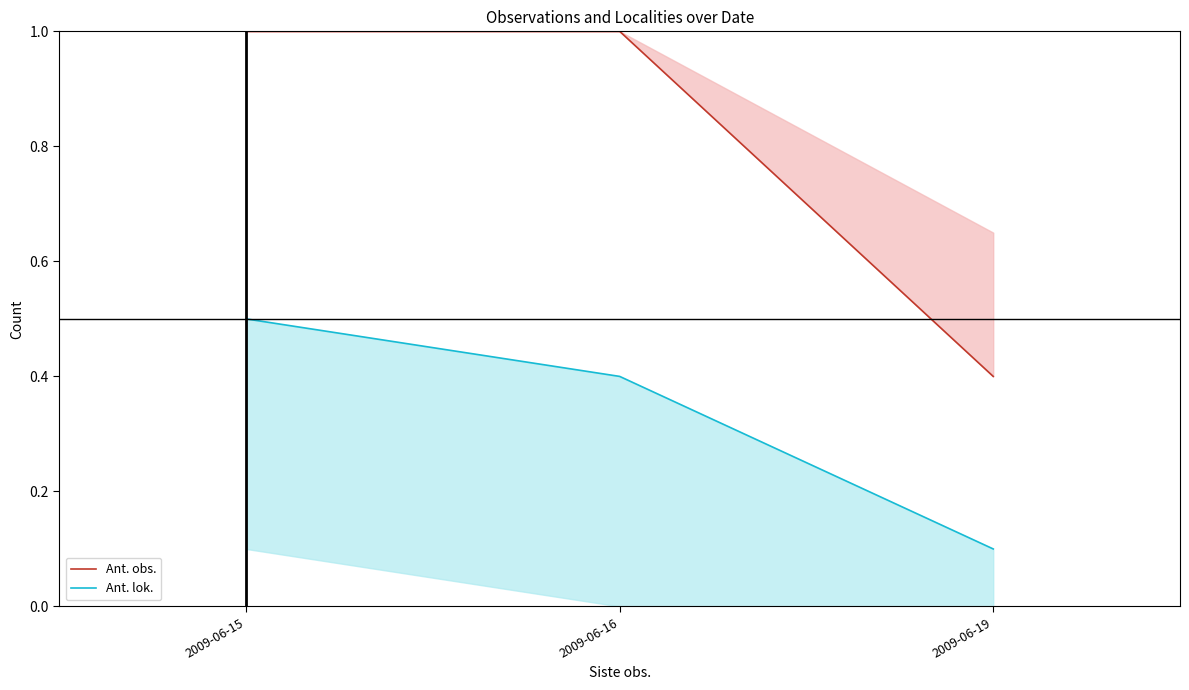

What is the smallest value displayed?

0.1